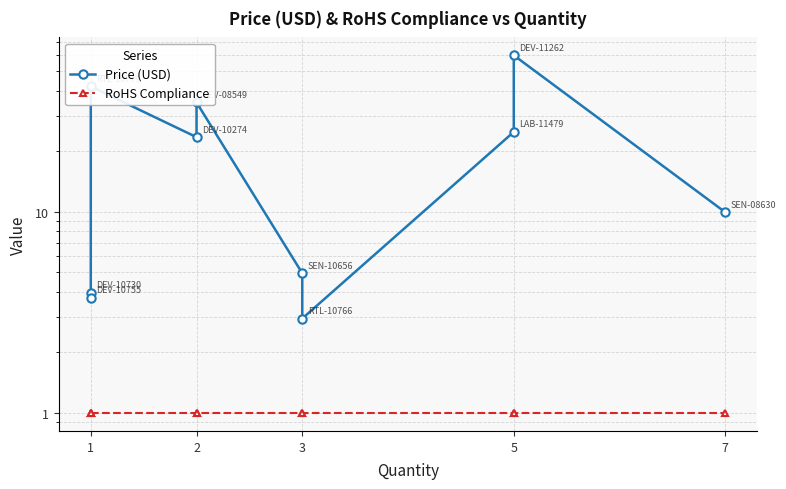

In Price (USD), how many points are lower than both neighbors (excluding endpoints)?

3